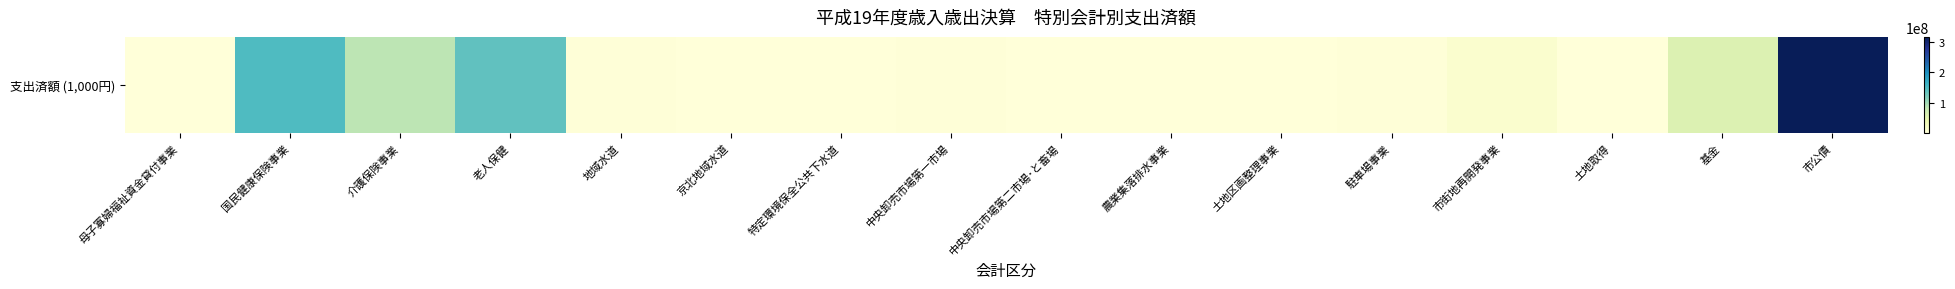

List the labels in order of value, smallest first.

農業集落排水事業, 特定環境保全公共下水道, 土地区画整理事業, 京北地域水道, 母子寡婦福祉資金貸付事業, 中央卸売市場第二市場･と畜場, 土地取得, 地域水道, 駐車場事業, 中央卸売市場第一市場, 市街地再開発事業, 基金, 介護保険事業, 老人保健, 国民健康保険事業, 市公債